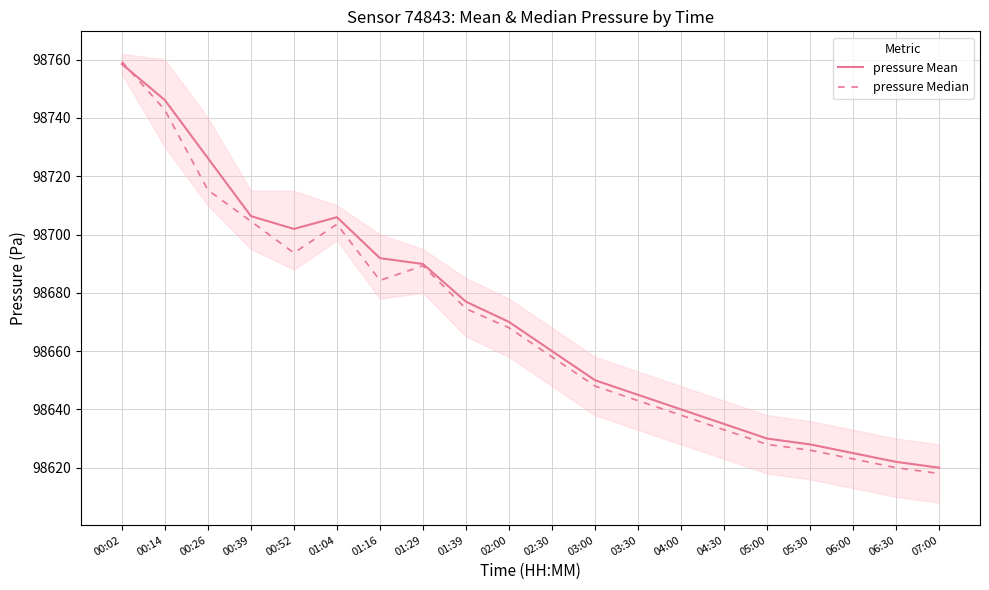

Is it true that pressure Mean equals 98625.0 at 06:00?

True